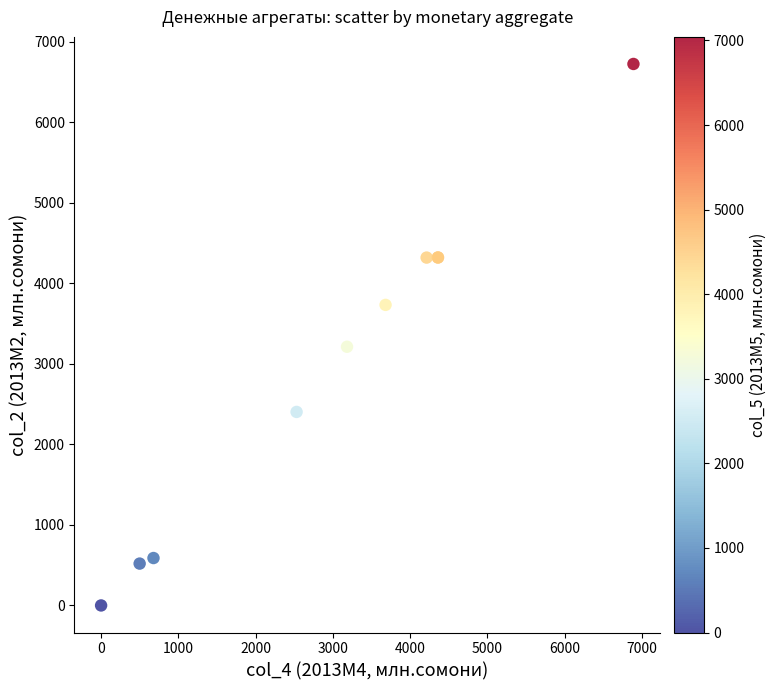

What Y value in the scatter plot is closest to 3361?

3211.5